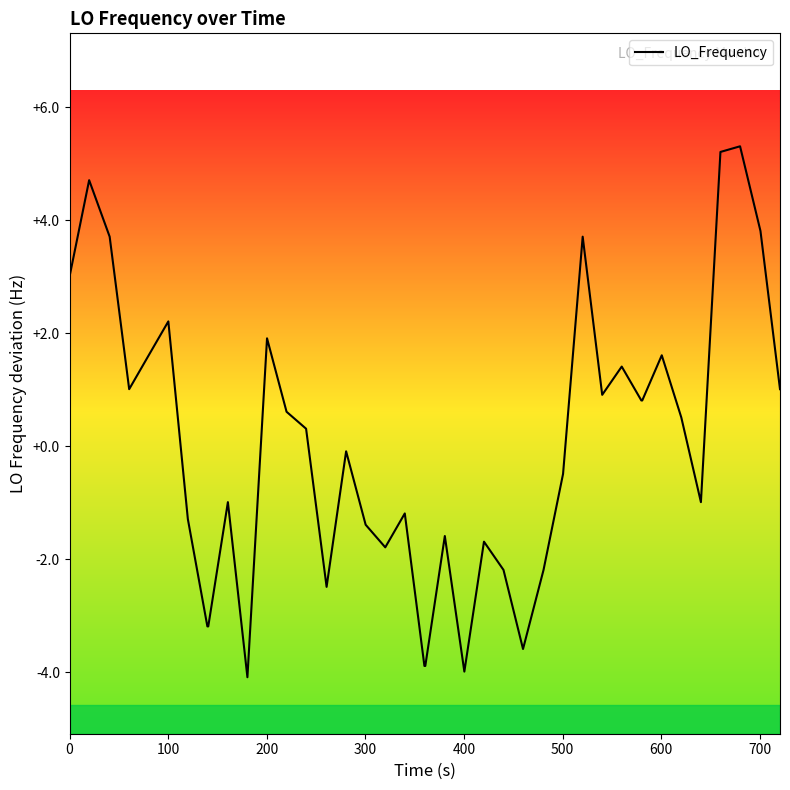

What is the difference between the maximum and minimum values?

9.4